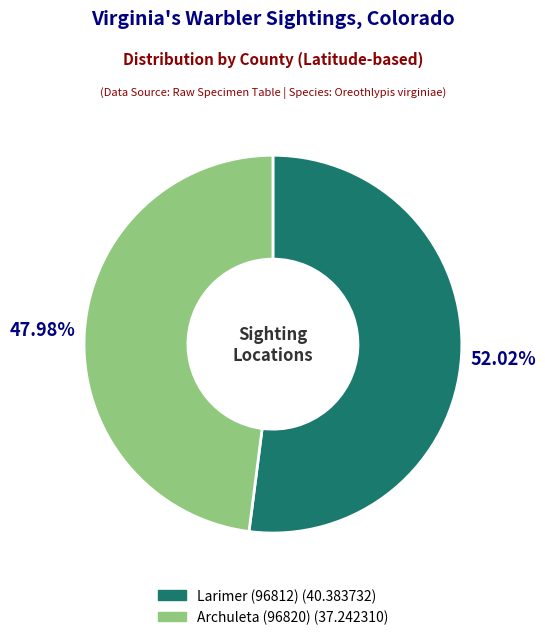

Between Archuleta (96820) and Larimer (96812), which is larger?

Larimer (96812)